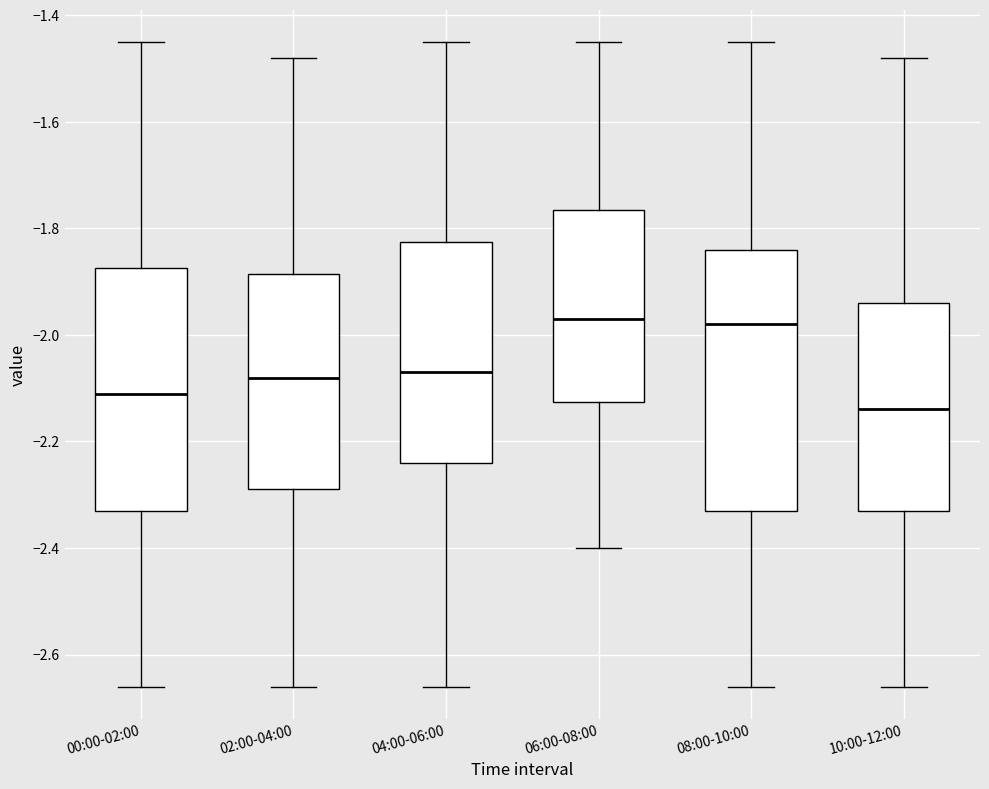

Reading left to right, read every box against the y-axis: the position of its median line, the range the box covers, and the ends of its whiskers. The values are not printed on the chart, so give them approximately, as read against the axis.

00:00-02:00: median -2.10, box -2.32 to -1.88, whiskers -2.66 to -1.44
02:00-04:00: median -2.08, box -2.28 to -1.88, whiskers -2.66 to -1.48
04:00-06:00: median -2.06, box -2.24 to -1.82, whiskers -2.66 to -1.44
06:00-08:00: median -1.96, box -2.12 to -1.76, whiskers -2.40 to -1.44
08:00-10:00: median -1.98, box -2.32 to -1.84, whiskers -2.66 to -1.44
10:00-12:00: median -2.14, box -2.32 to -1.94, whiskers -2.66 to -1.48